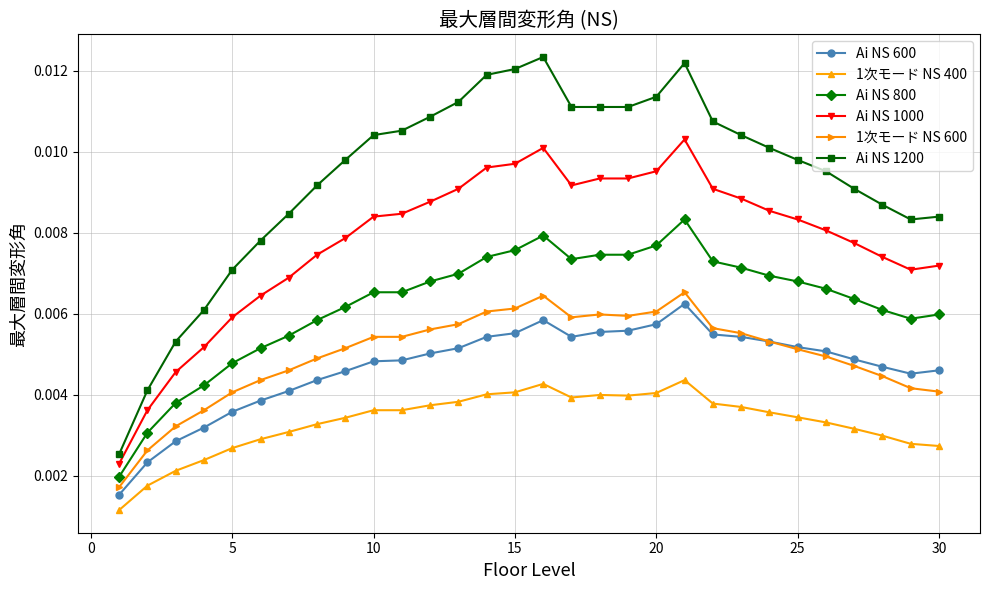

How many Ai NS 800 values are between 0 and 1?

30